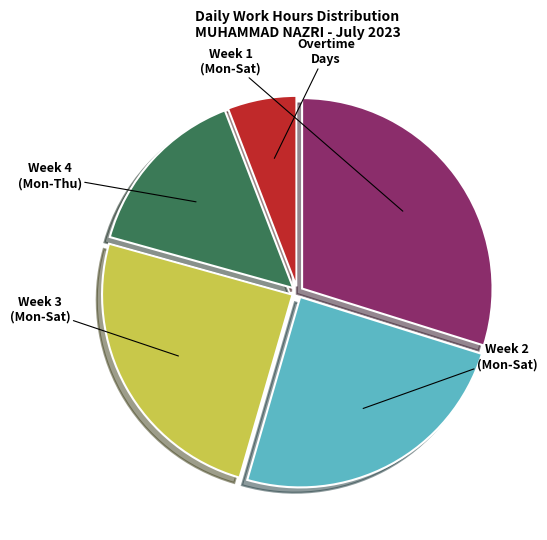

Is there a majority slice in this chart?

No